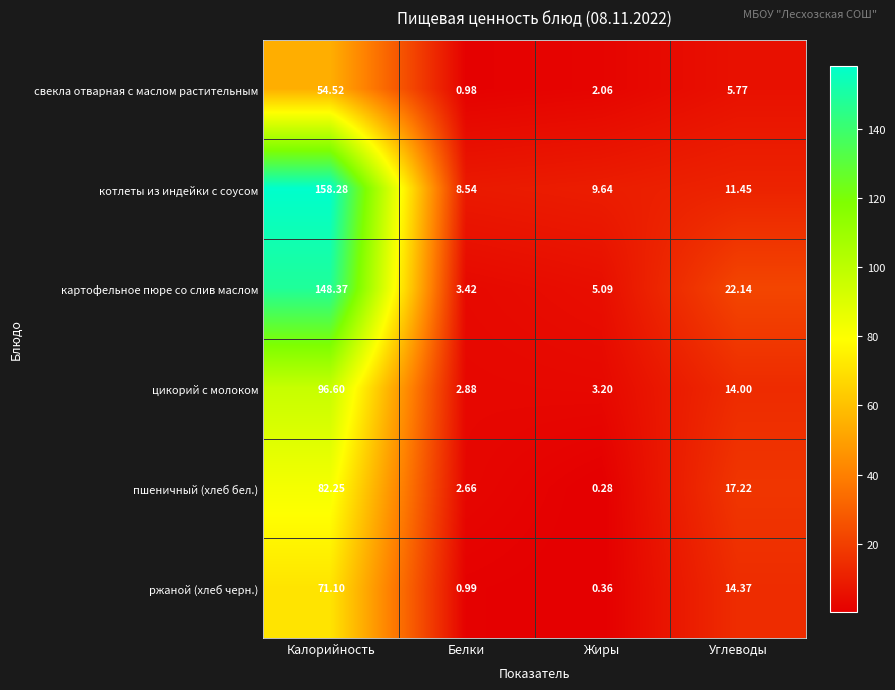

Is the value of пшеничный (хлеб бел.) at Белки greater than the value of ржаной (хлеб черн.) at Углеводы?

No